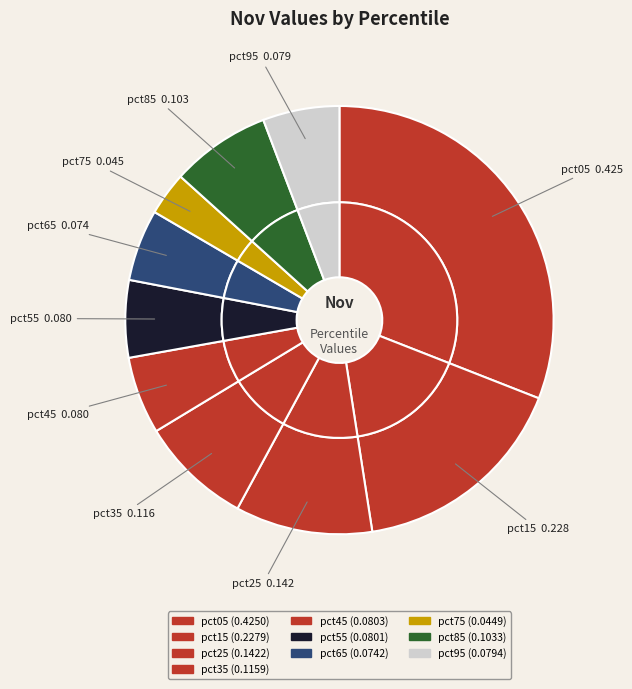

Is there a majority slice in this chart?

No